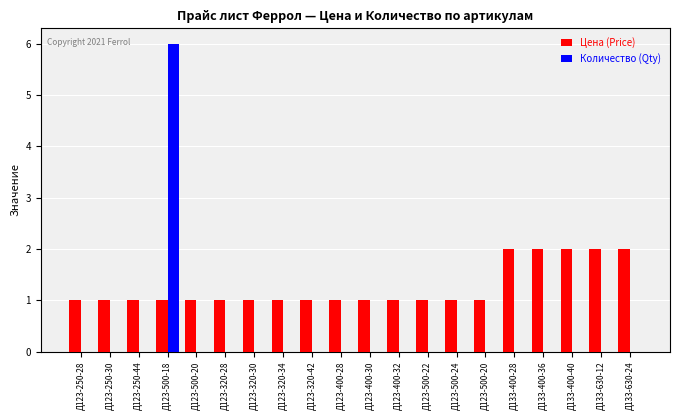

What is the difference between the highest and lowest values at Д123-320-42?

1